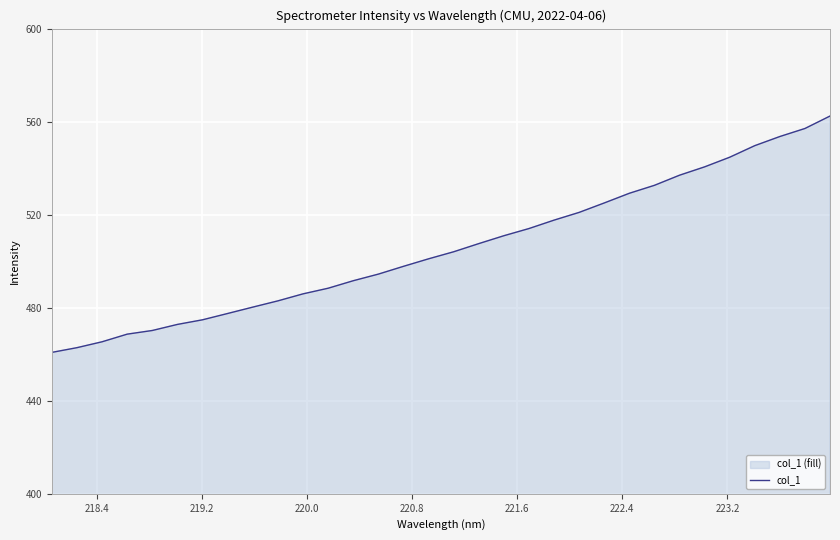

True or false: there are more than 0 points higher than both neighbors.

False